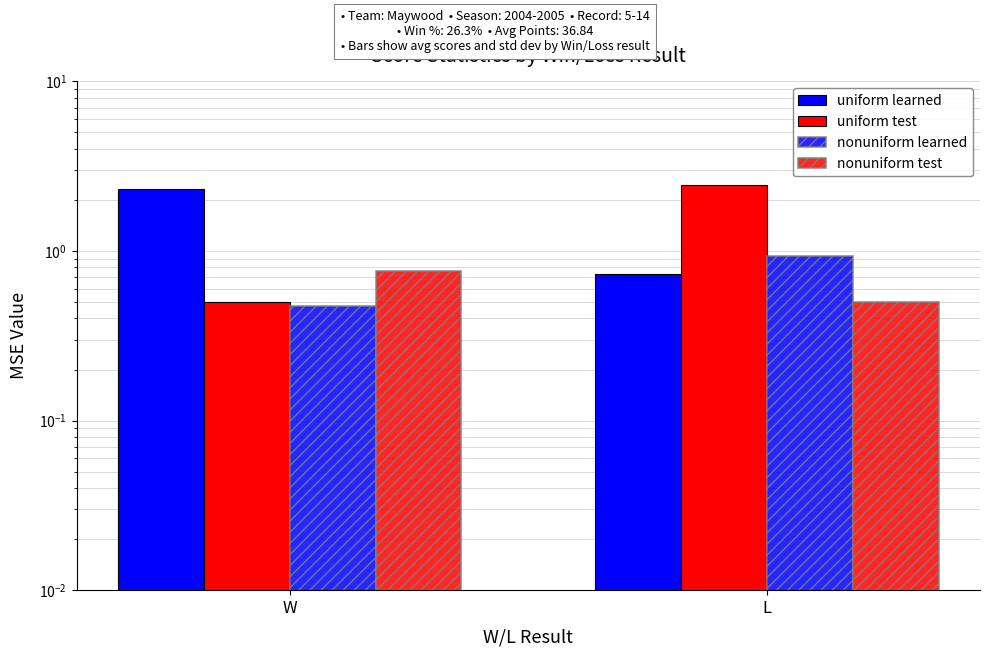

Rank the series at W from lowest to highest value.

nonuniform learned, uniform test, nonuniform test, uniform learned